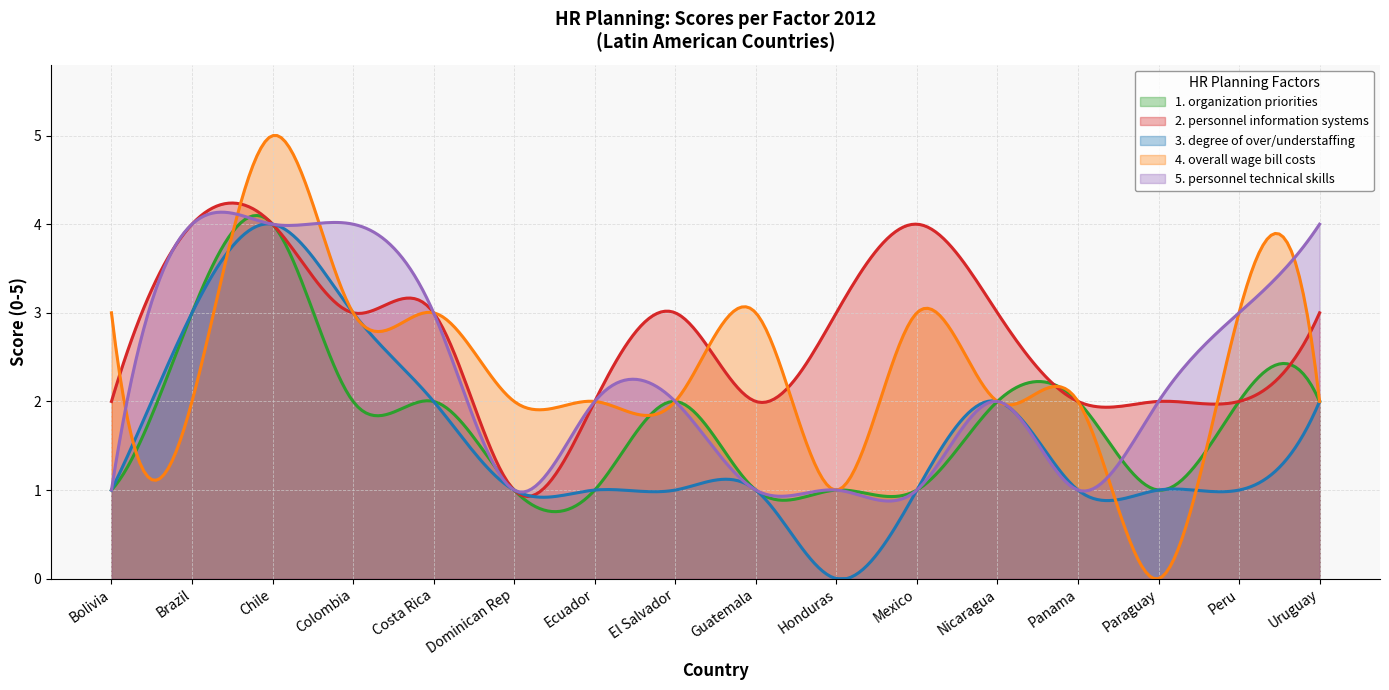

What is the total value across all series at Nicaragua?

11